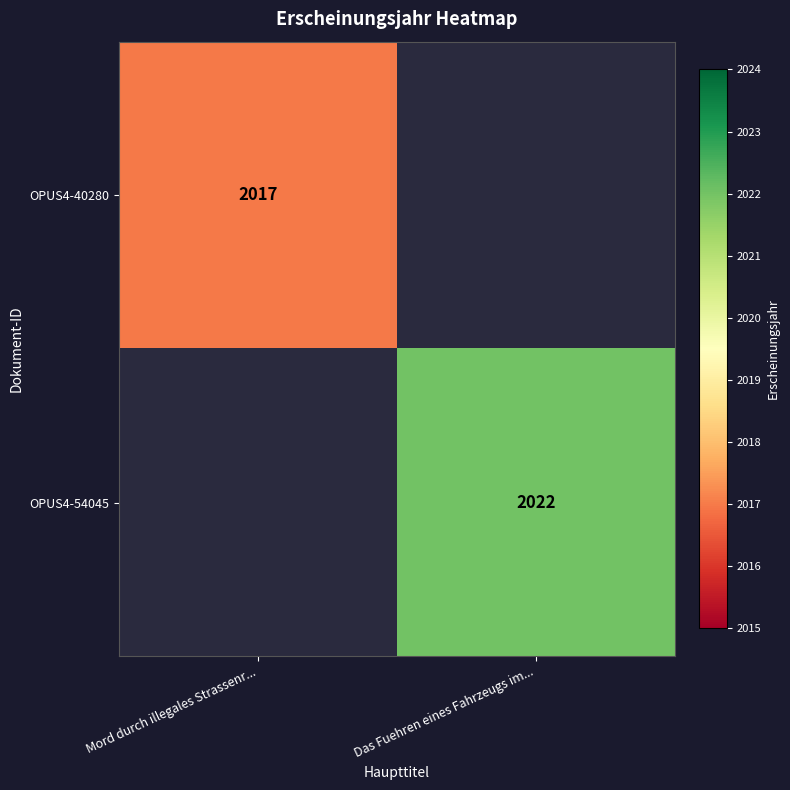

Is it true that OPUS4-54045 equals 1352 at Das Fuehren eines Fahrzeugs im...?

False